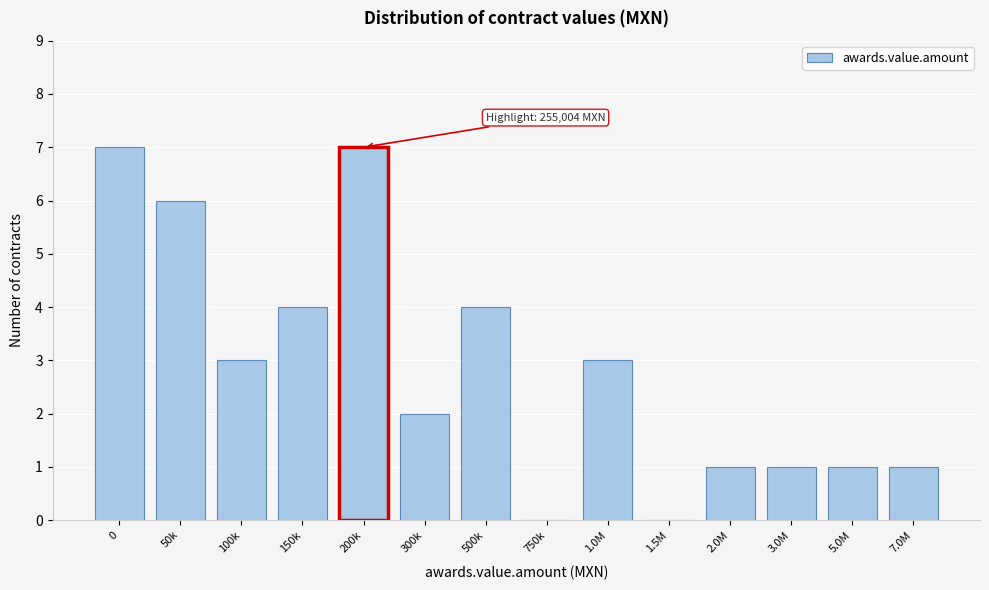

Reading left to right, what are all the values shown in this chart?

0=7	50k=6	100k=3	150k=4	200k=7	300k=2	500k=4	750k=0	1.0M=3	1.5M=0	2.0M=1	3.0M=1	5.0M=1	7.0M=1